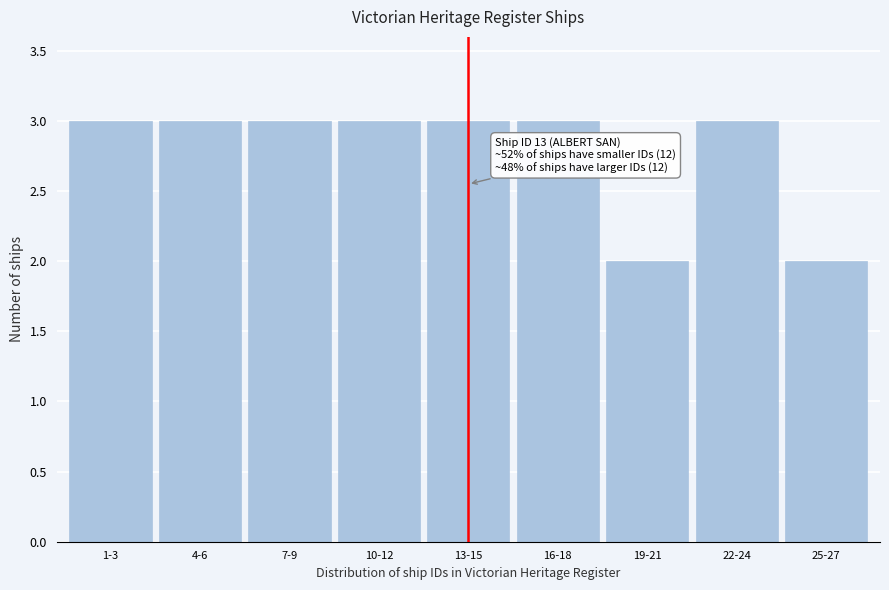

Reading left to right, extract all data points from this chart.

1-3=3	4-6=3	7-9=3	10-12=3	13-15=3	16-18=3	19-21=2	22-24=3	25-27=2